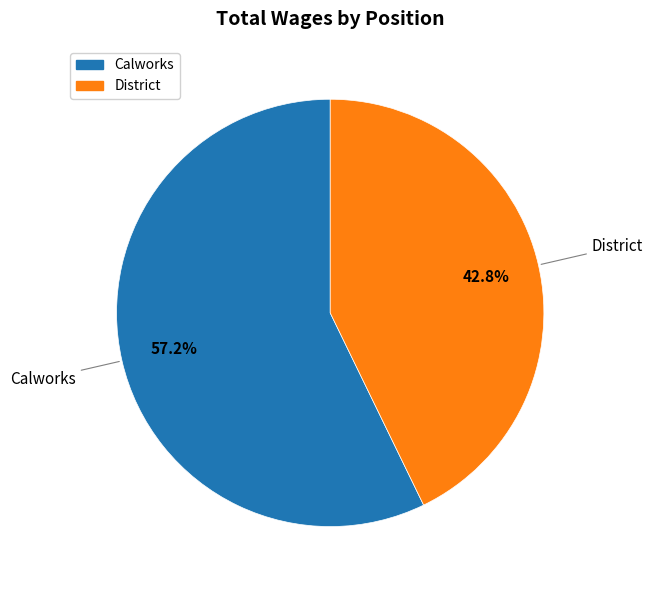

To the nearest percent, what portion does District represent?

43%